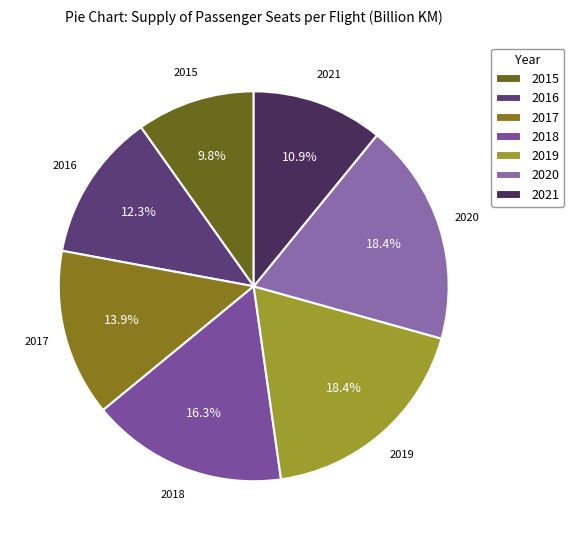

To the nearest percent, what portion does 2016 represent?

12%